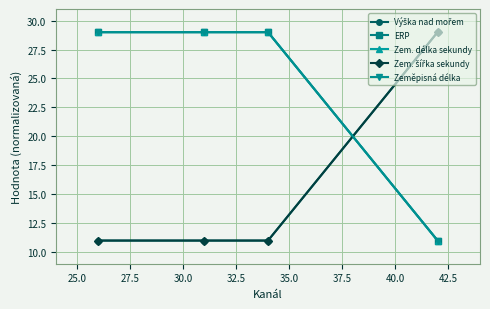

True or false: Zem. délka sekundy and ERP intersect in this chart.

False